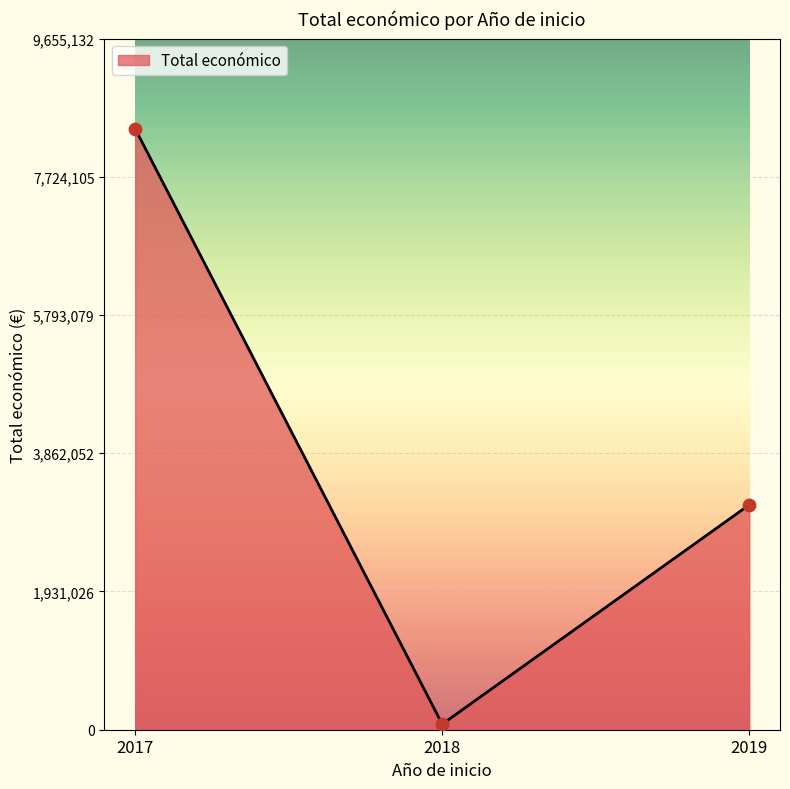

Approximately how many times larger is the value at 2019 compared to 2017?

0.4